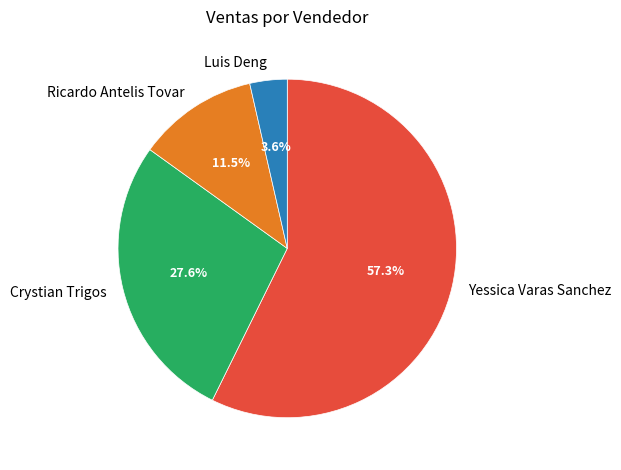

Between Yessica Varas Sanchez and Crystian Trigos, which is larger?

Yessica Varas Sanchez